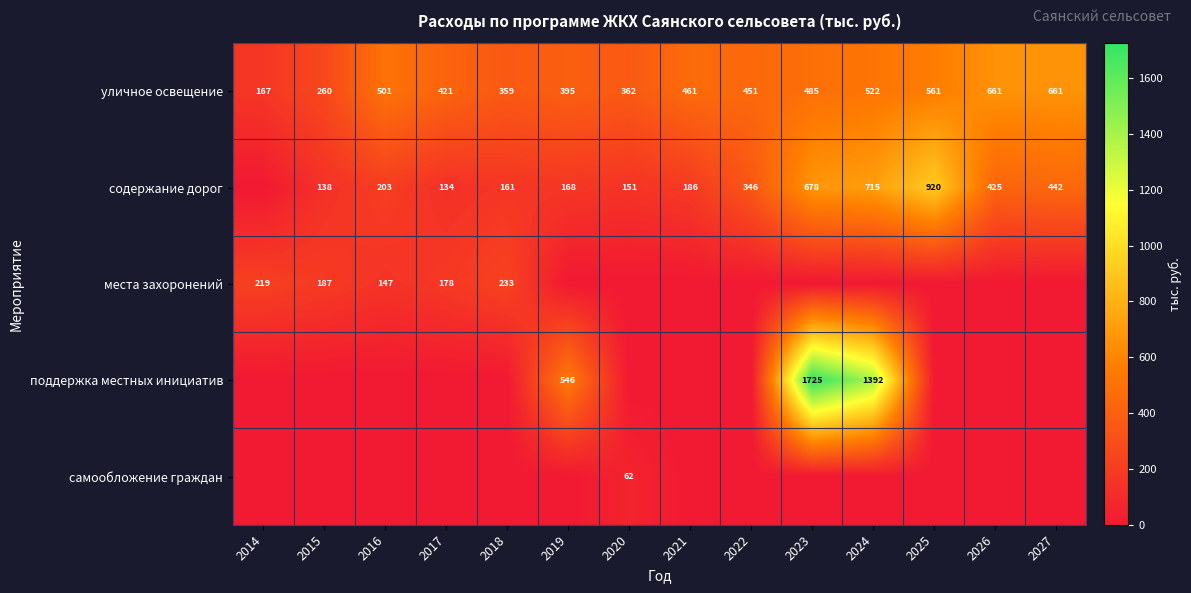

What is the spread (max minus min) of values at 2022?

450.8